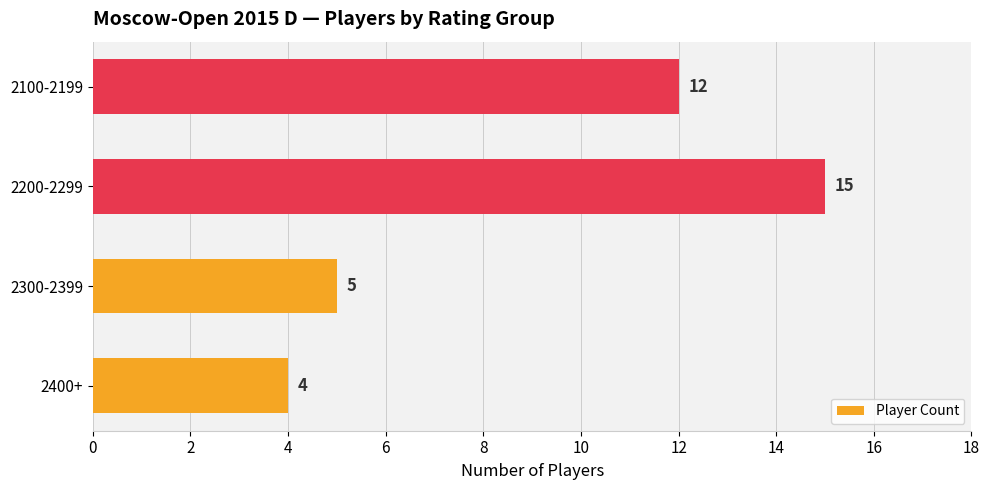

What is the maximum value shown in the chart?

15